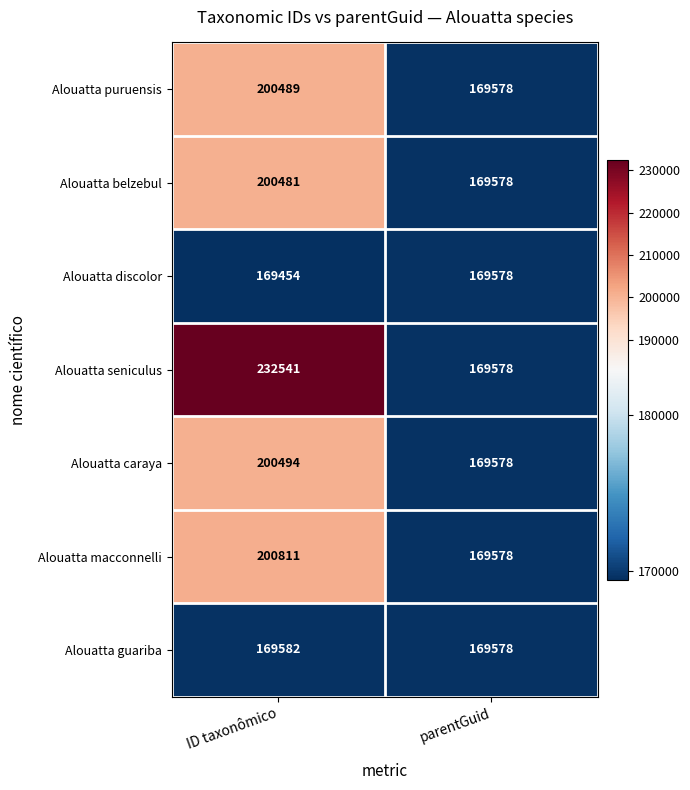

Read the Alouatta guariba value at parentGuid.

169578